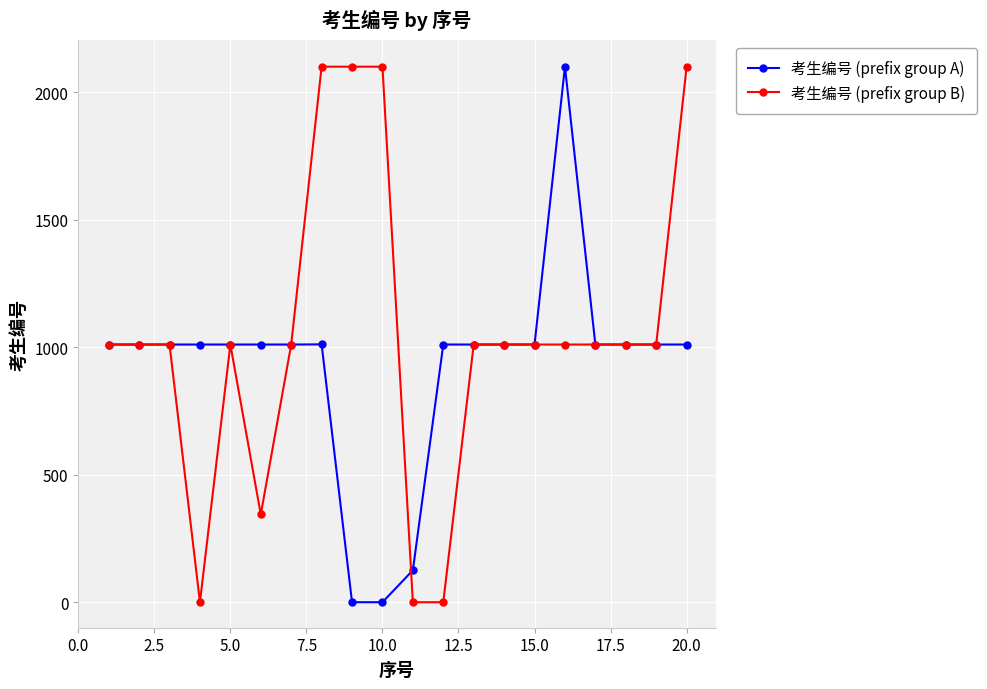

How many values in the 考生编号 (prefix group B) series exceed 1010?

16